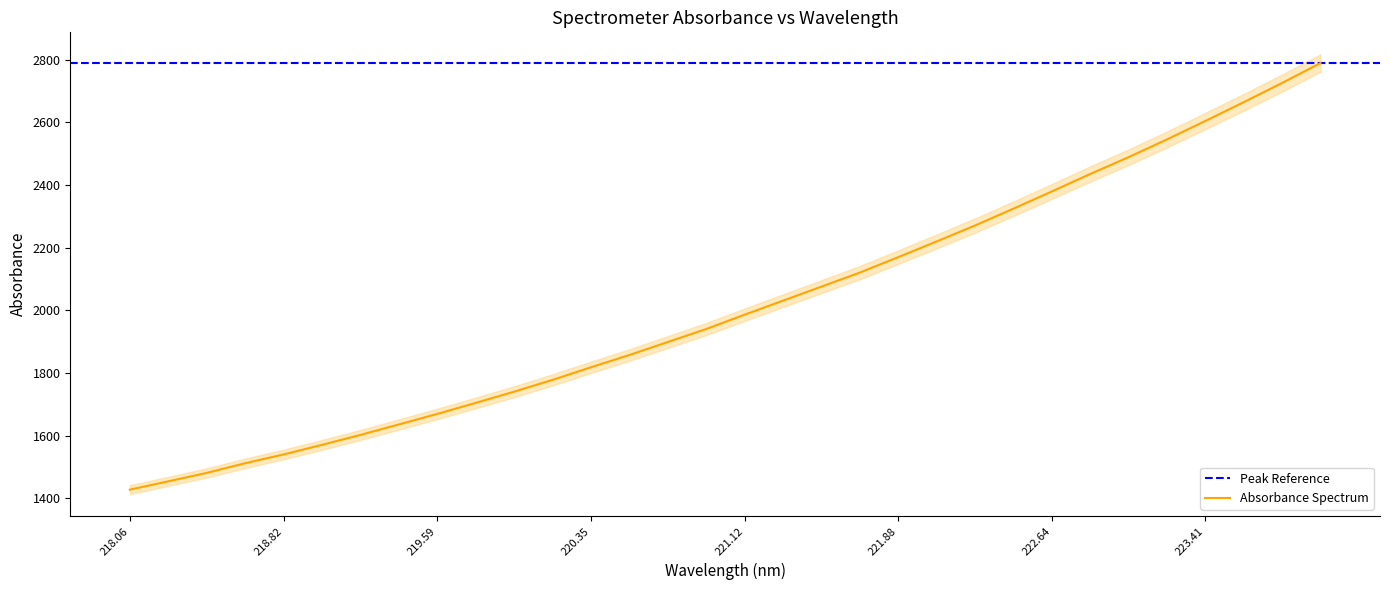

The value at 218.2508 is 1454.3. True or false?

True